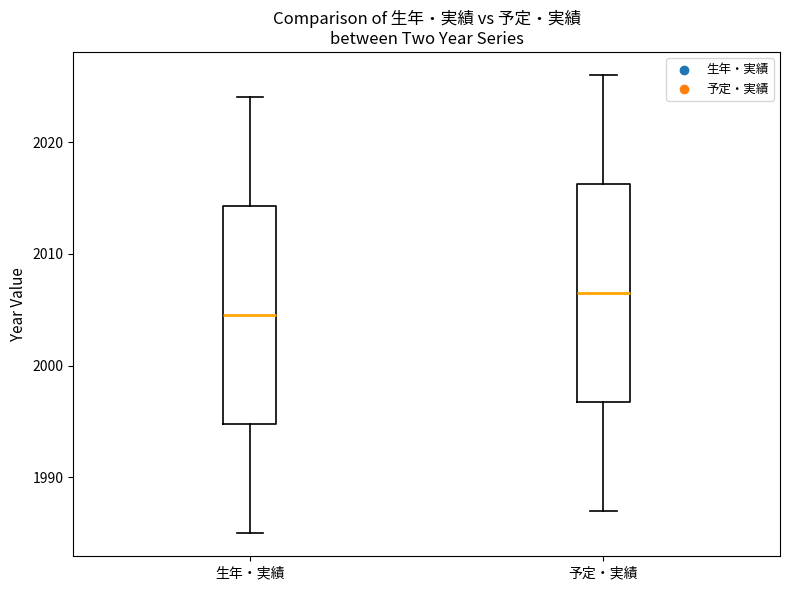

Reading left to right, transcribe this box plot: for each box, give where its median line is, the range the box spans, and where its two whiskers end, as read against the y-axis. The values are not printed on the chart, so give them approximately, as read against the axis.

生年・実績: median 2005, box 1995 to 2014, whiskers 1985 to 2024
予定・実績: median 2007, box 1997 to 2016, whiskers 1987 to 2026